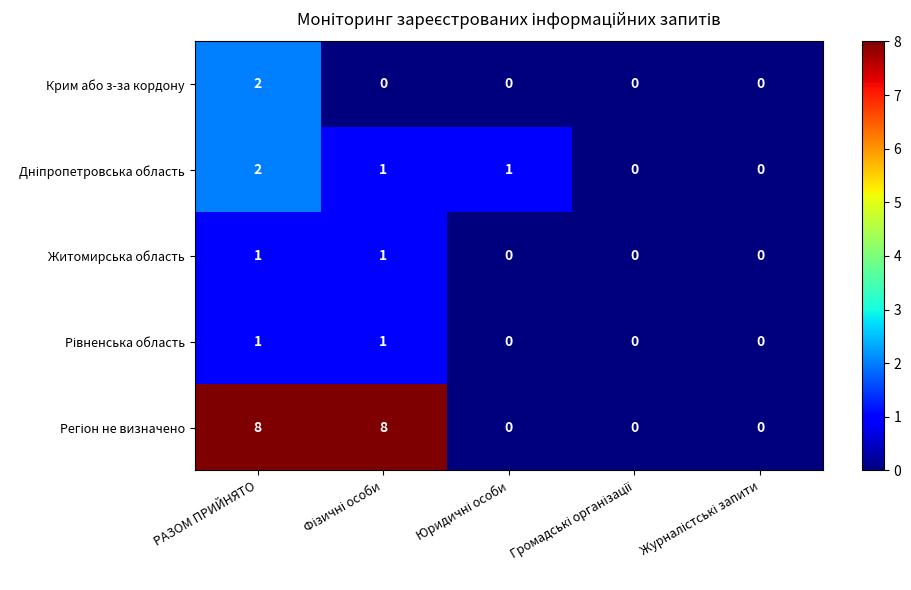

How many Житомирська область values are between 0 and 1?

5